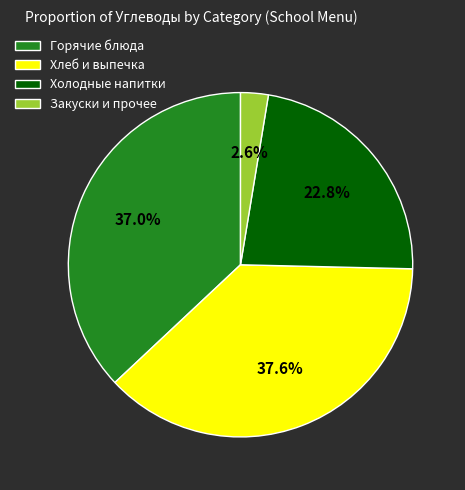

Rank the categories by value from lowest to highest.

Закуски и прочее, Холодные напитки, Горячие блюда, Хлеб и выпечка